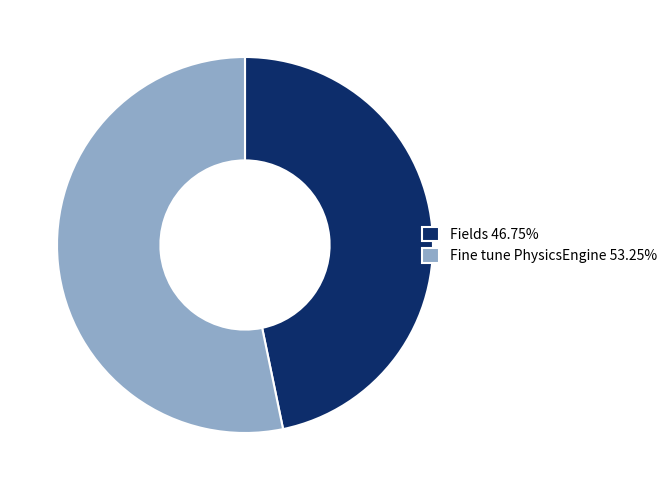

Do Fields and Fine tune PhysicsEngine together represent more than half of the pie?

Yes